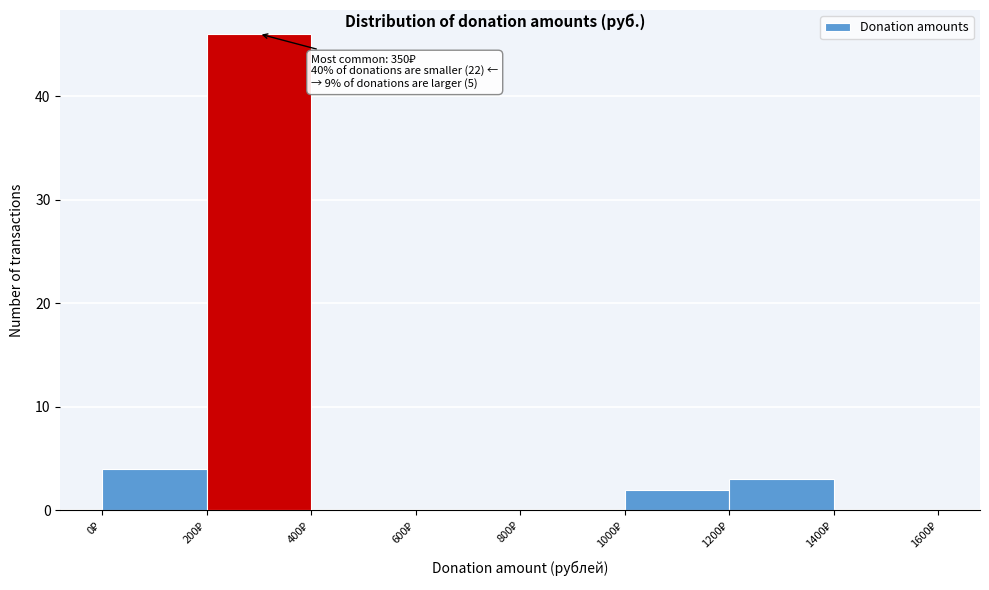

Which range on the x-axis has the tallest bar?

200 to 400